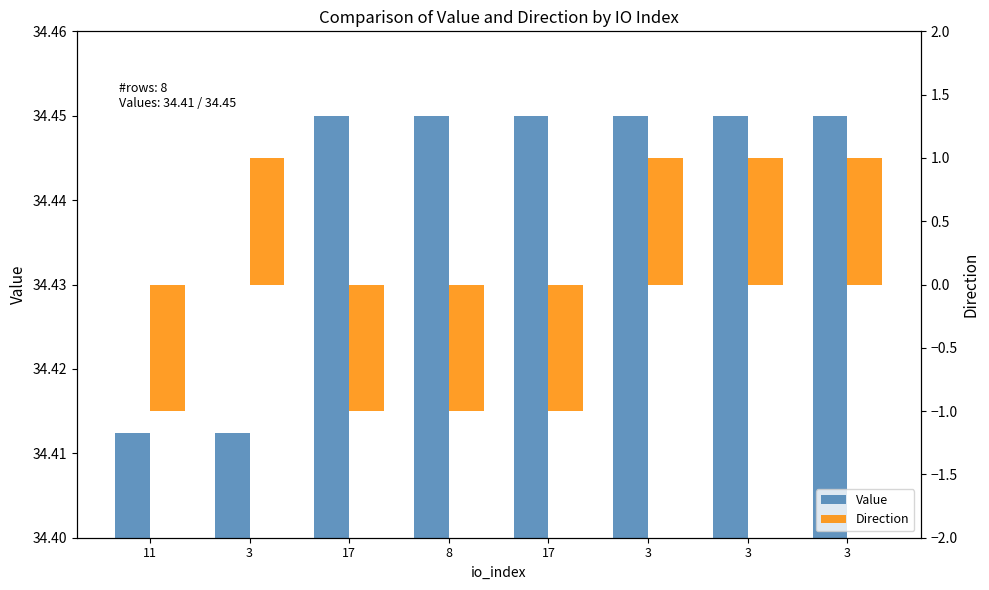

What is the minimum value shown in the chart?

-1.0